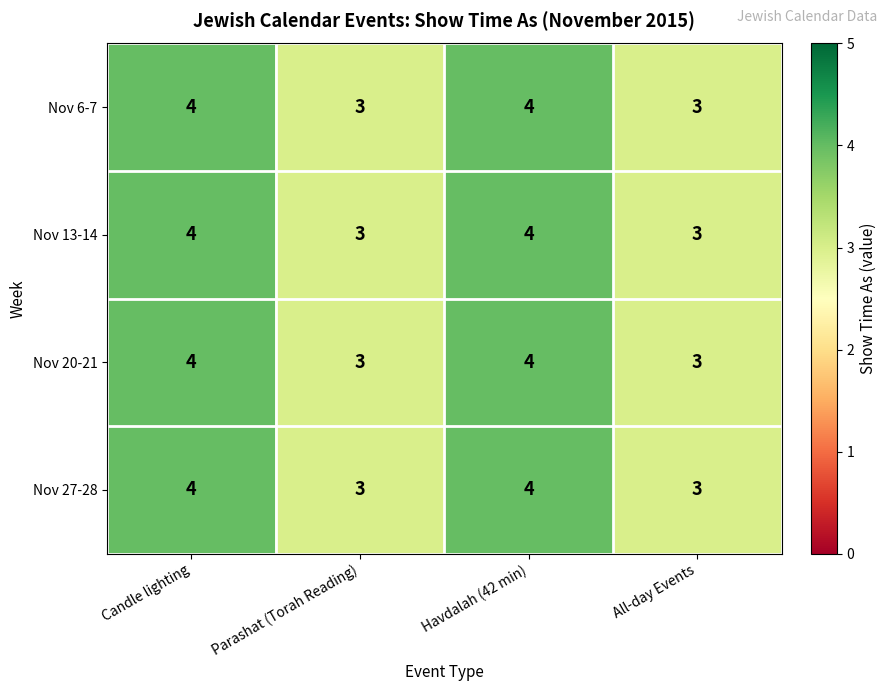

Reading left to right, transcribe all the data shown in this chart.

Nov 6-7: Candle lighting=4	Parashat (Torah Reading)=3	Havdalah (42 min)=4	All-day Events=3
Nov 13-14: Candle lighting=4	Parashat (Torah Reading)=3	Havdalah (42 min)=4	All-day Events=3
Nov 20-21: Candle lighting=4	Parashat (Torah Reading)=3	Havdalah (42 min)=4	All-day Events=3
Nov 27-28: Candle lighting=4	Parashat (Torah Reading)=3	Havdalah (42 min)=4	All-day Events=3